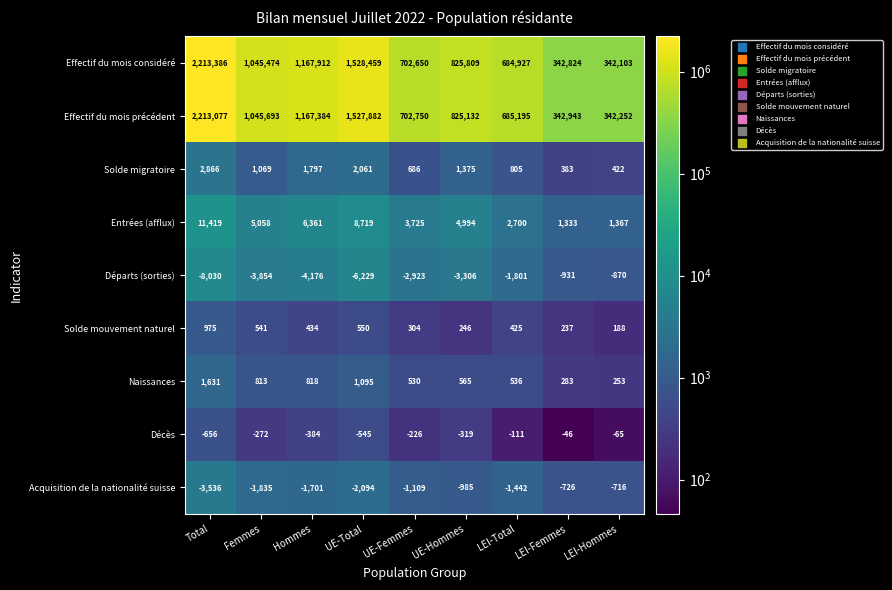

At how many categories does at least one series exceed 319733?

9